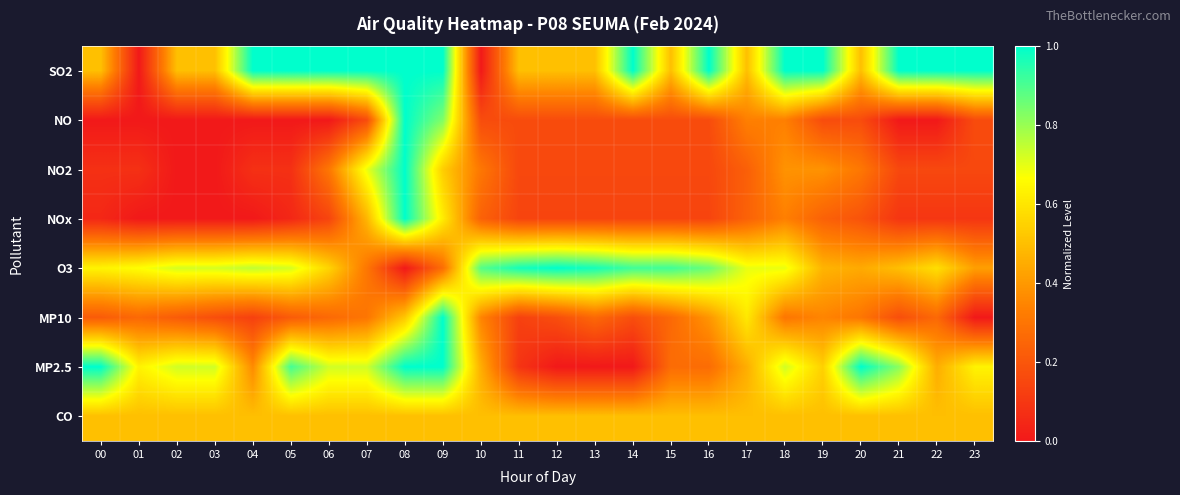

Count the number of data series in this chart.

8